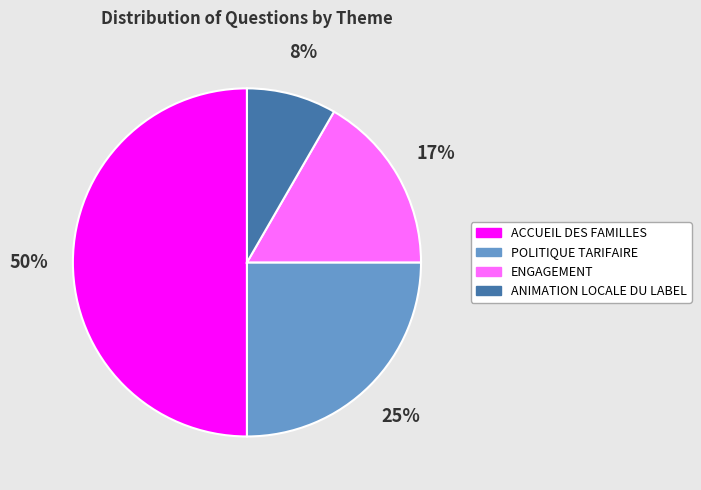

Do ANIMATION LOCALE DU LABEL and POLITIQUE TARIFAIRE together represent more than half of the pie?

No